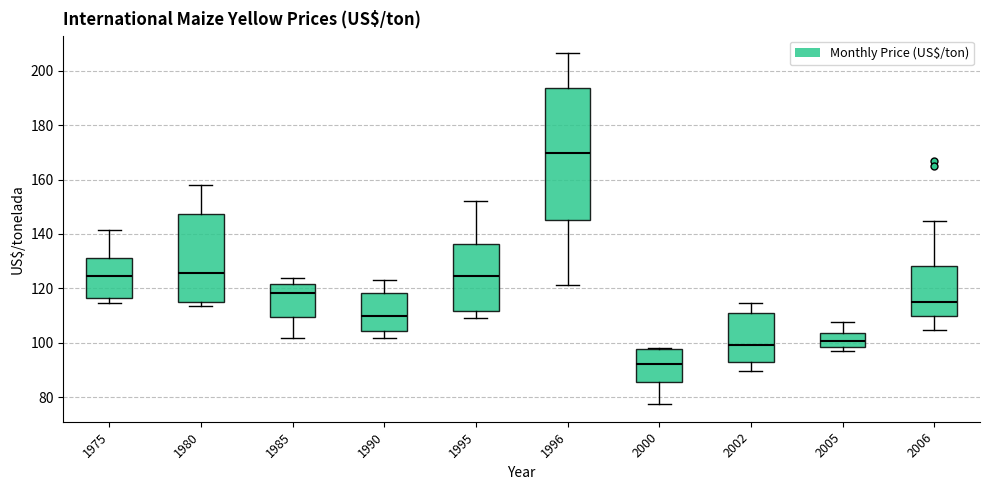

Reading left to right, transcribe this box plot: for each box, give where its median line is, the range the box spans, and where its two whiskers end, as read against the y-axis. The values are not printed on the chart, so give them approximately, as read against the axis.

1975: median 124, box 116 to 132, whiskers 114 to 142
1980: median 126, box 116 to 148, whiskers 114 to 158
1985: median 118, box 110 to 122, whiskers 102 to 124
1990: median 110, box 104 to 118, whiskers 102 to 124
1995: median 124, box 112 to 136, whiskers 110 to 152
1996: median 170, box 146 to 194, whiskers 122 to 206
2000: median 92, box 86 to 98, whiskers 78 to 98
2002: median 100, box 92 to 110, whiskers 90 to 114
2005: median 100, box 98 to 104, whiskers 98 (just below the box's lower edge) to 108
2006: median 116, box 110 to 128, whiskers 104 to 144